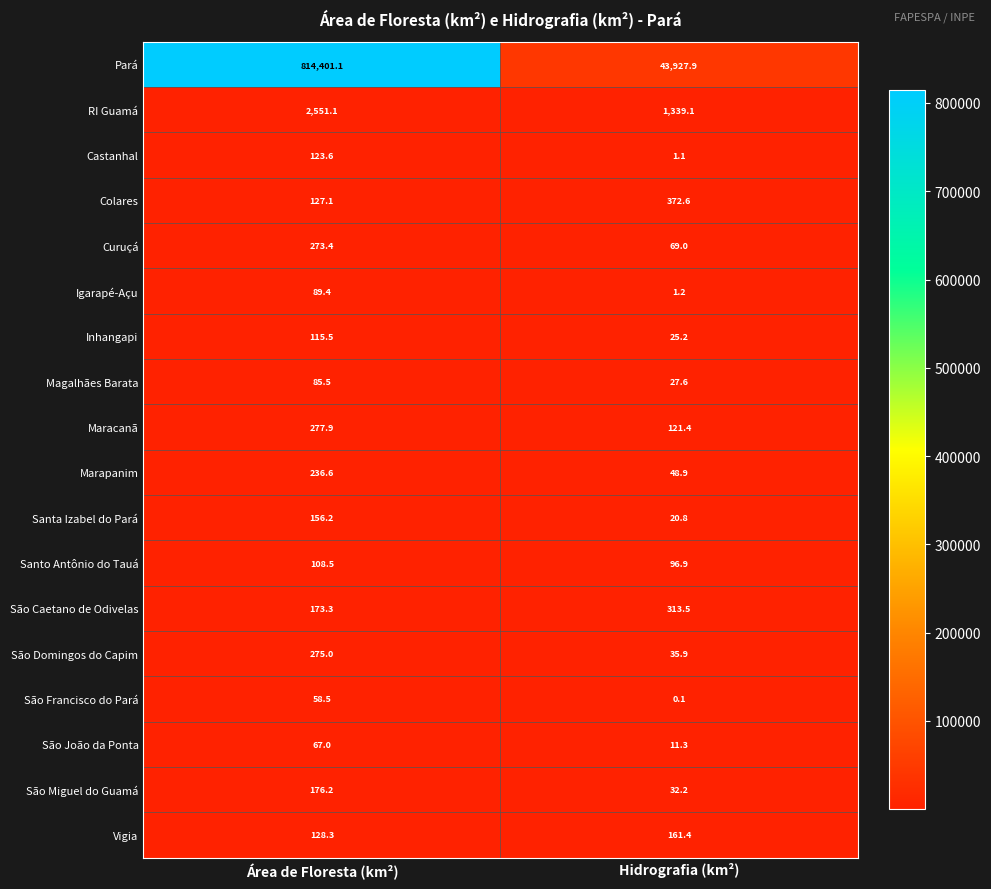

Which series has the largest total across all categories?

Pará